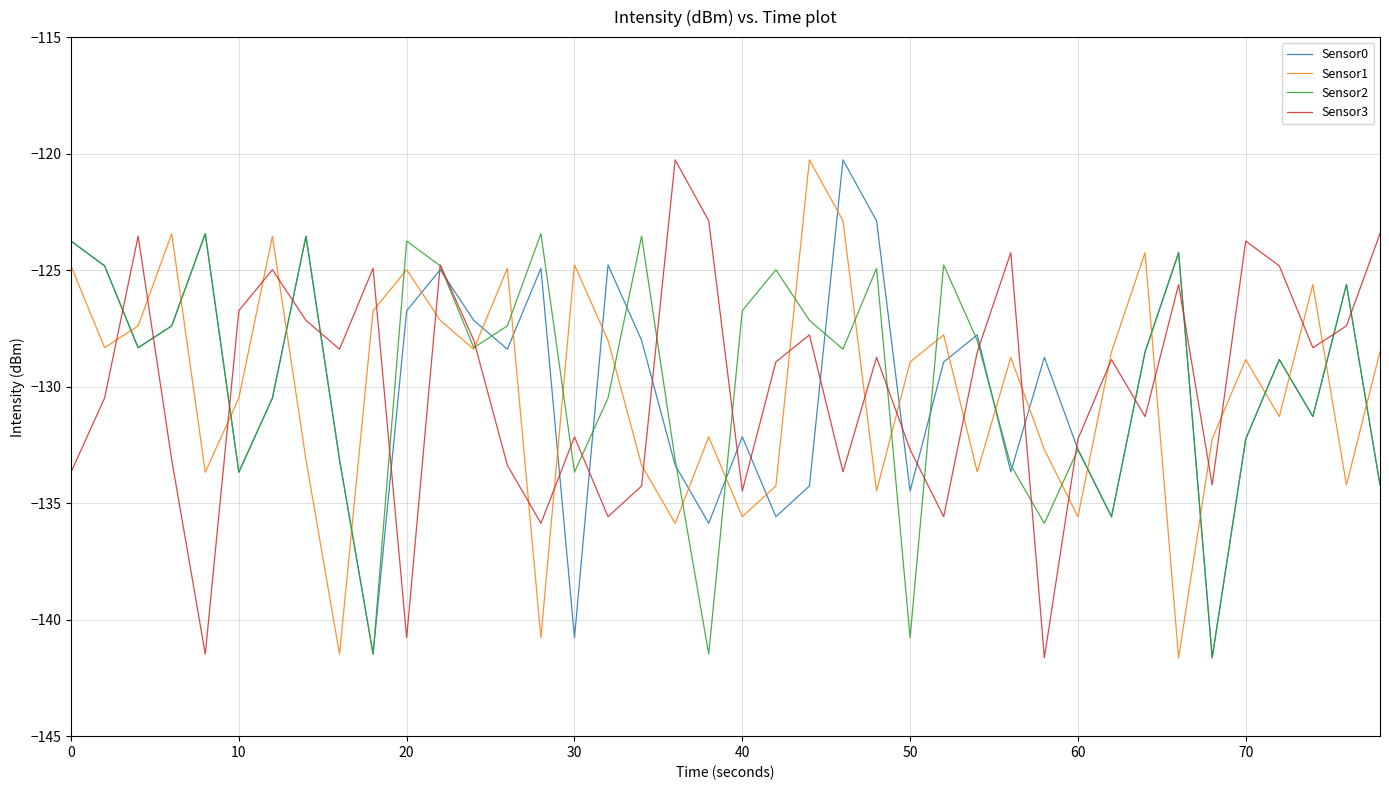

How many times do Sensor0 and Sensor1 cross each other?

25